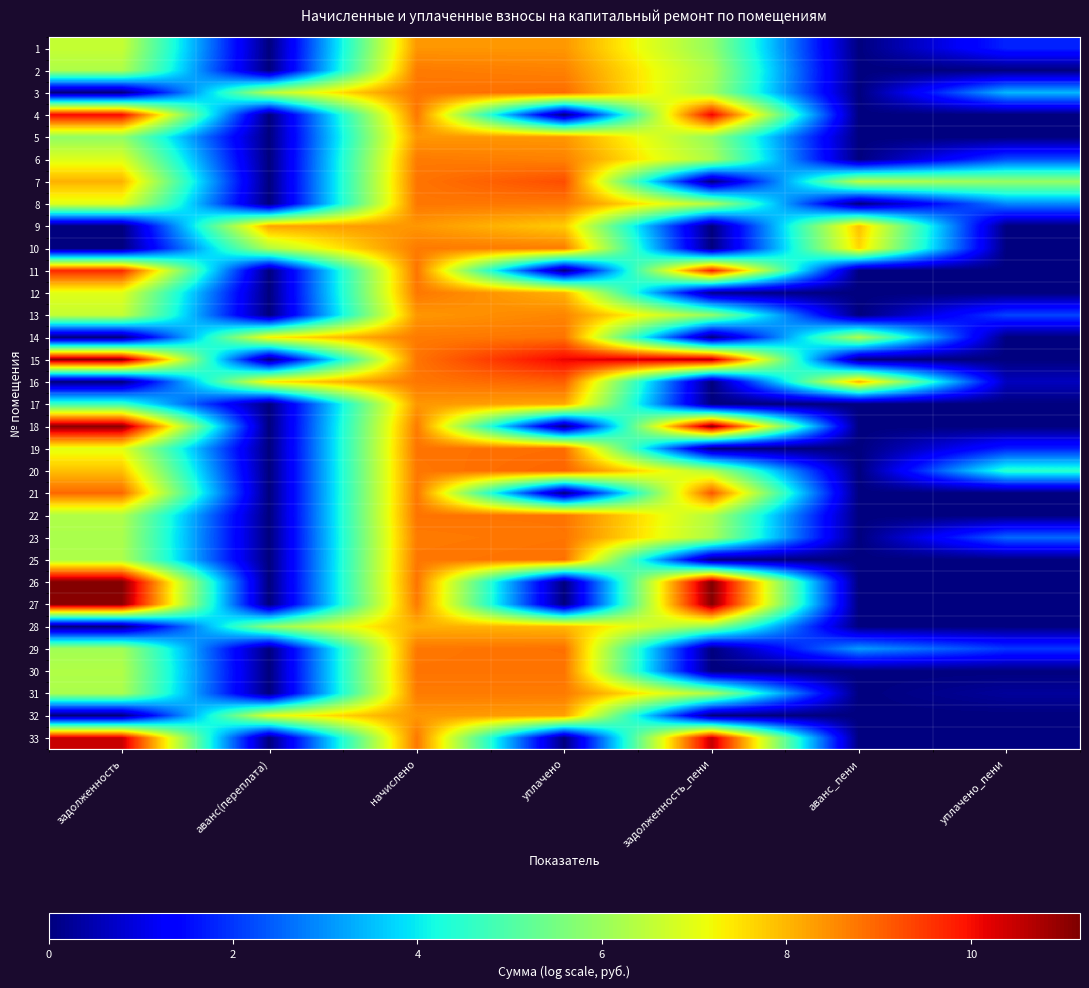

Rank the series by their maximum value, from lowest to highest.

28, 17, 32, 5, 9, 1, 13, 10, 31, 2, 6, 8, 12, 23, 22, 30, 14, 25, 29, 19, 3, 20, 16, 21, 7, 11, 4, 33, 15, 18, 27, 26